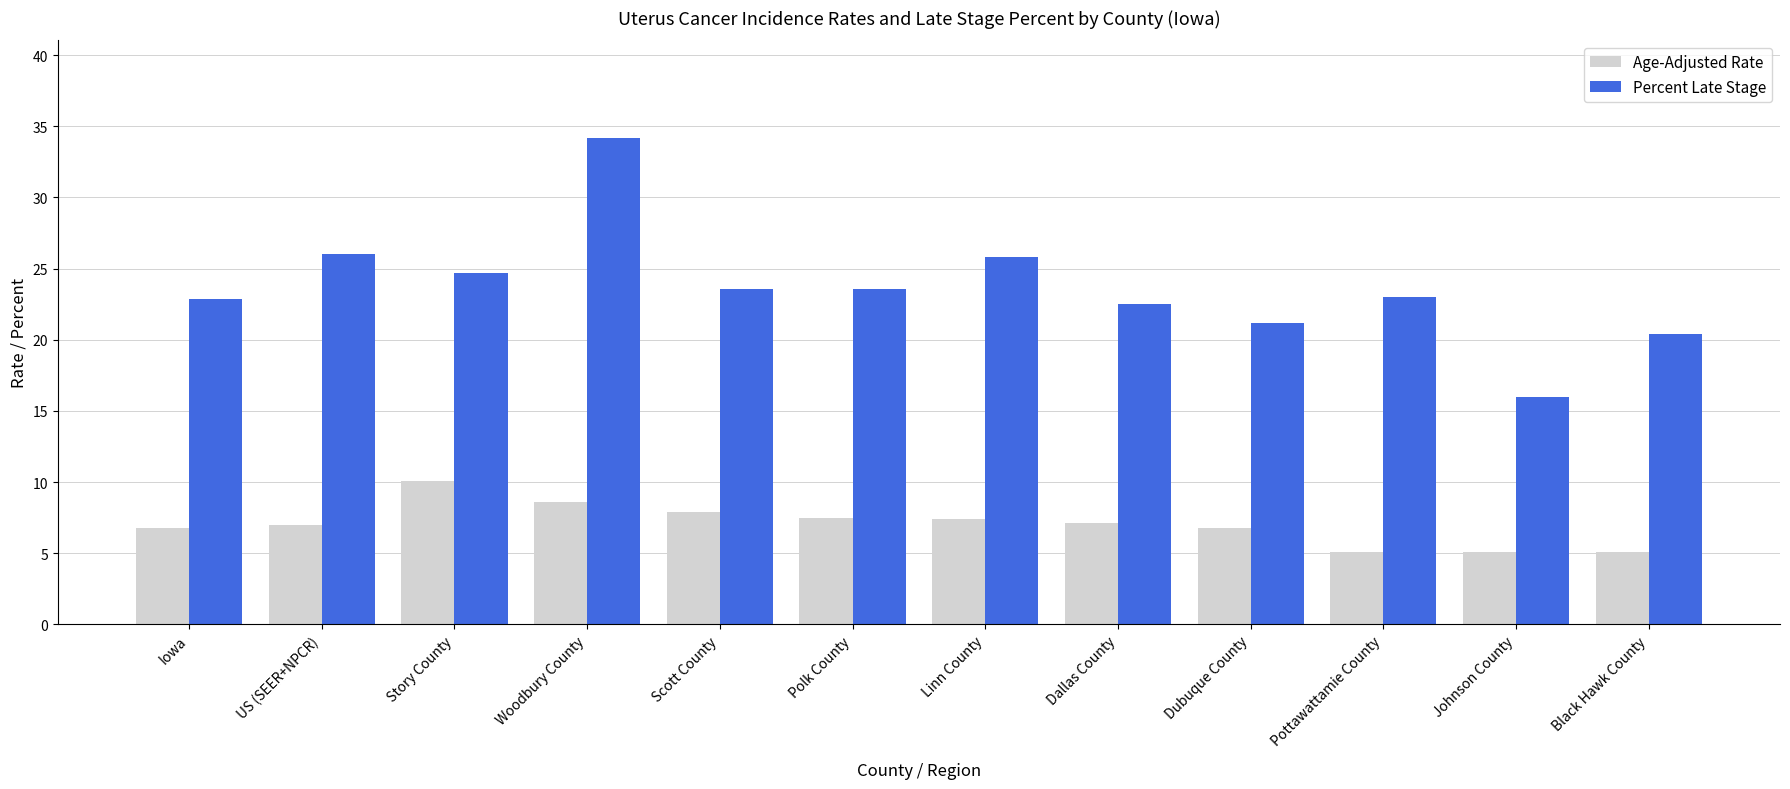

List the series in order of their overall mean, highest first.

Percent Late Stage, Age-Adjusted Rate